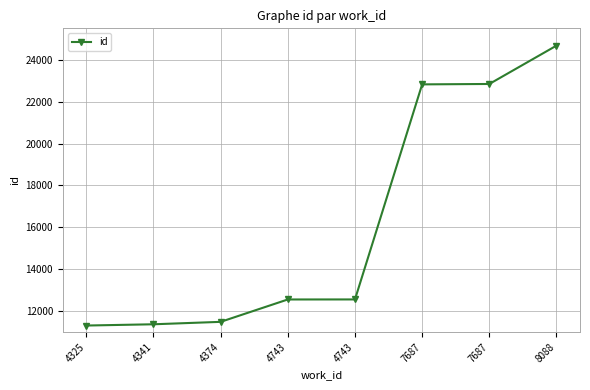

Reading right to left, transcribe all the data shown in this chart.

24675	22844	22825	12559	12557	11489	11373	11313